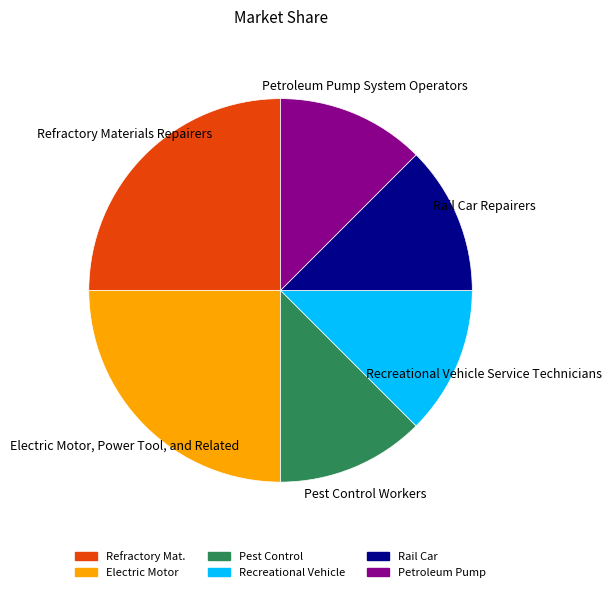

The Recreational Vehicle Service Technicians slice represents 1% of the pie. True or false?

False